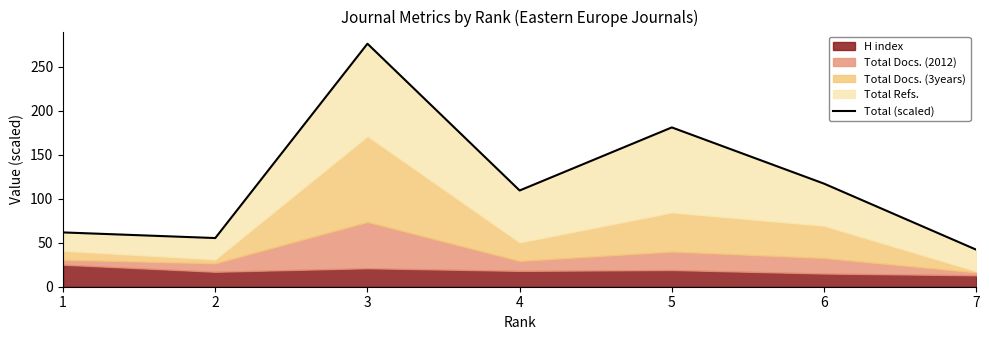

How many data points are less than 109?

3